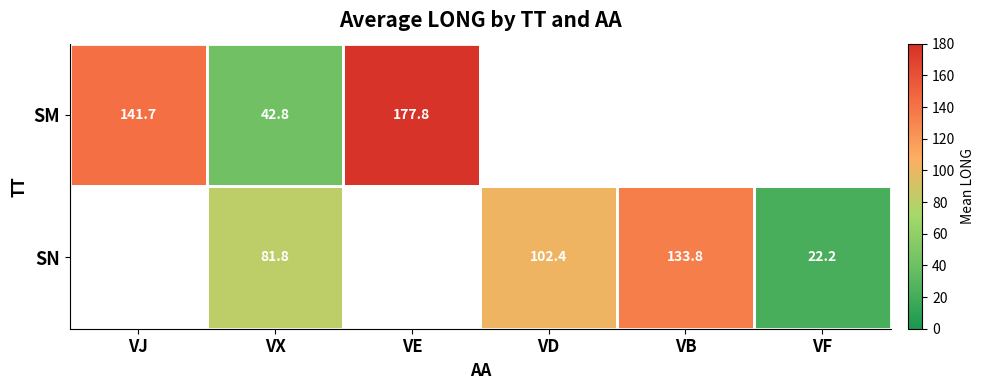

Is it true that SM equals 177.8 at VE?

True